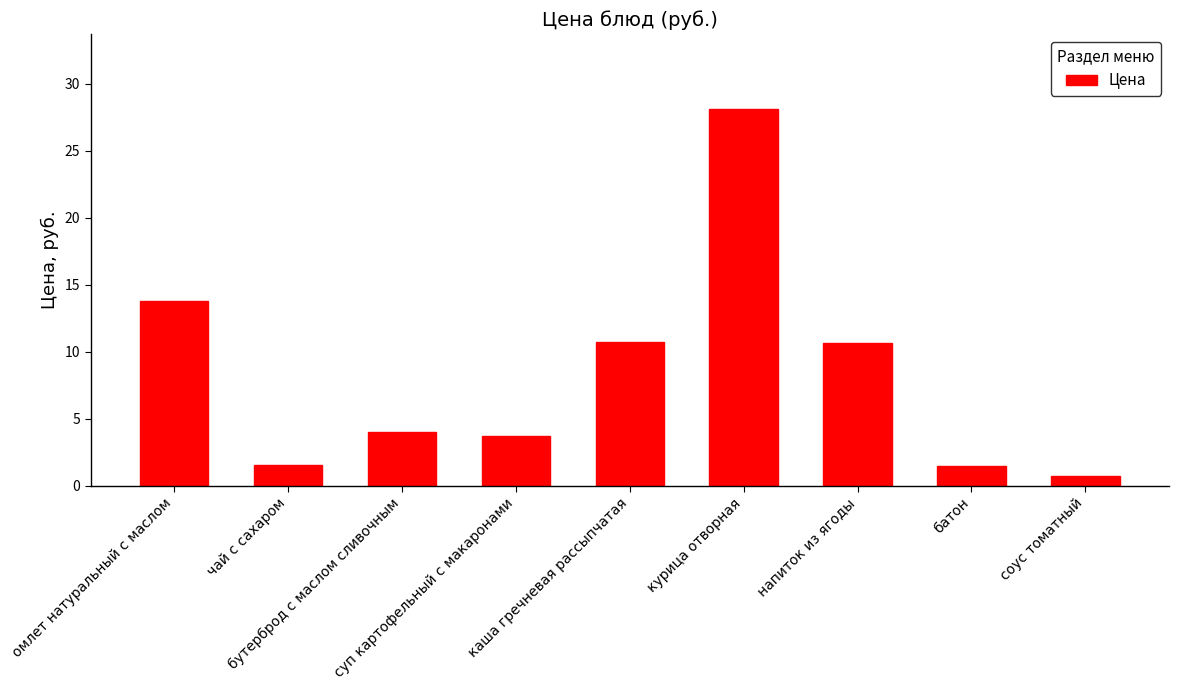

Where is the data nearest to the value 14?

омлет натуральный с маслом